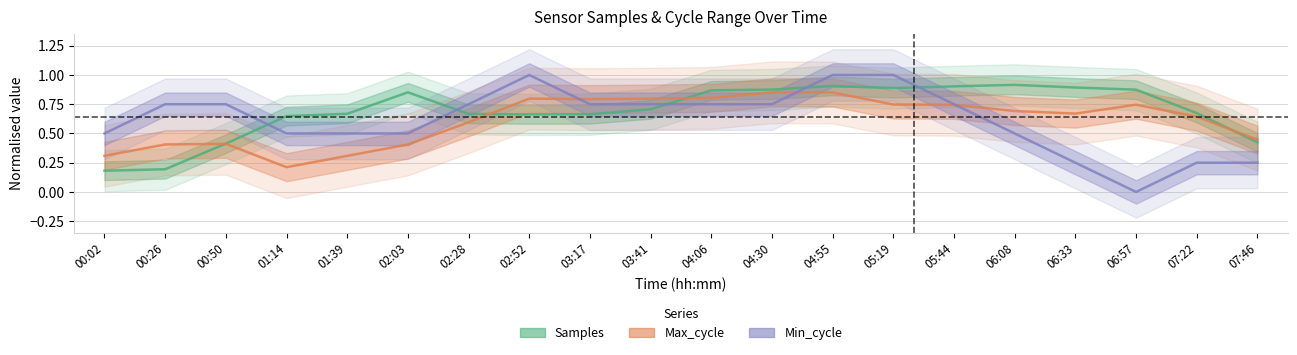

Which series has the largest range (max minus min)?

Min_cycle